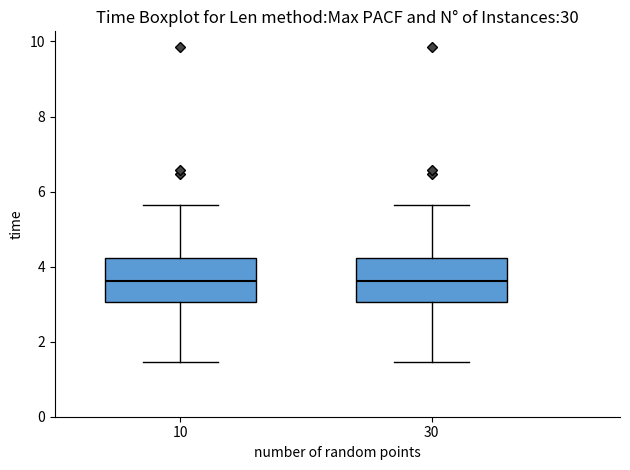

Where is the lower edge of the box at x = 10 on the y-axis? The values are not printed on the chart, so give them approximately, as read against the axis.

3.0